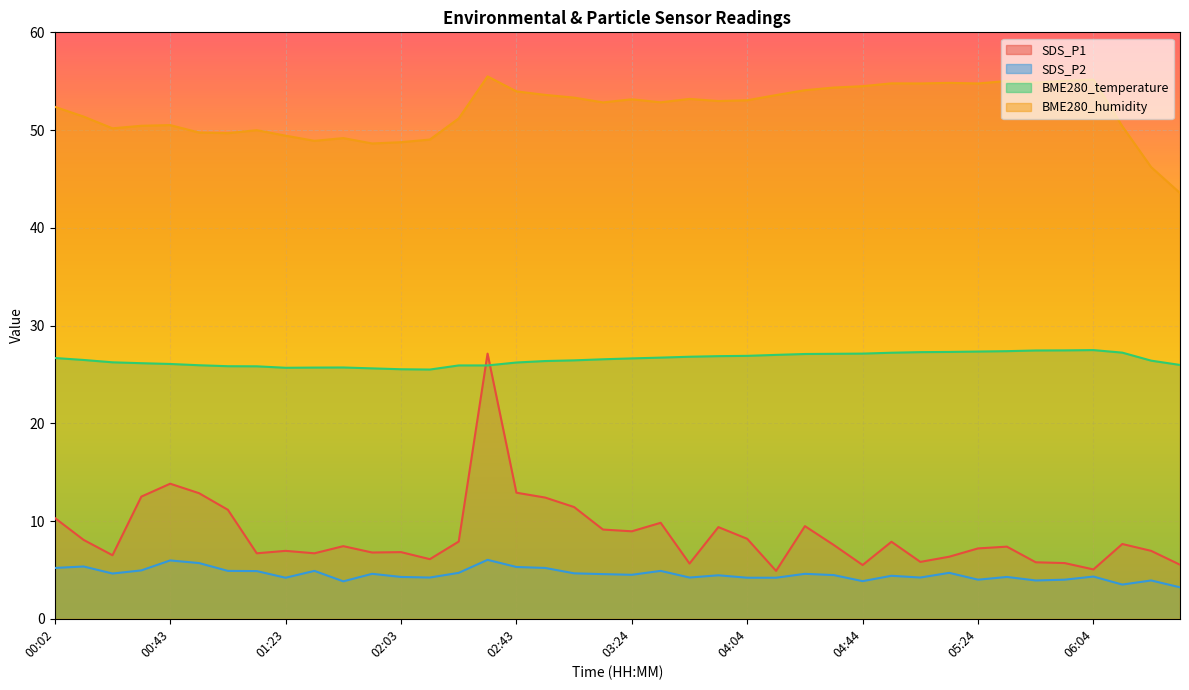

What is the lowest value of the BME280_humidity series?

43.6